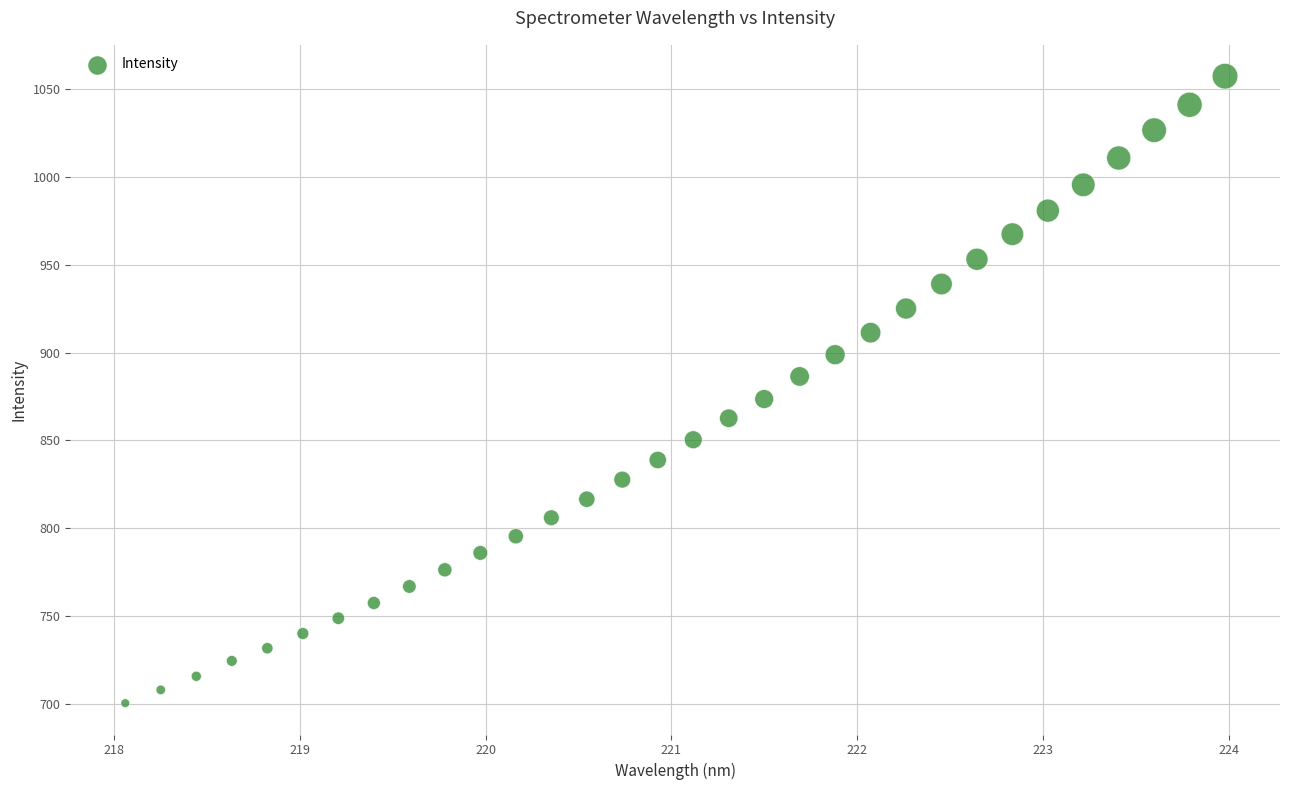

What is the range of X values (max minus min)?

5.9